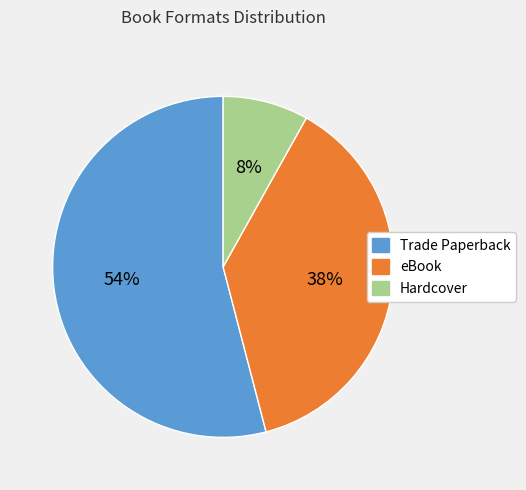

Count the number of slices in the pie.

3